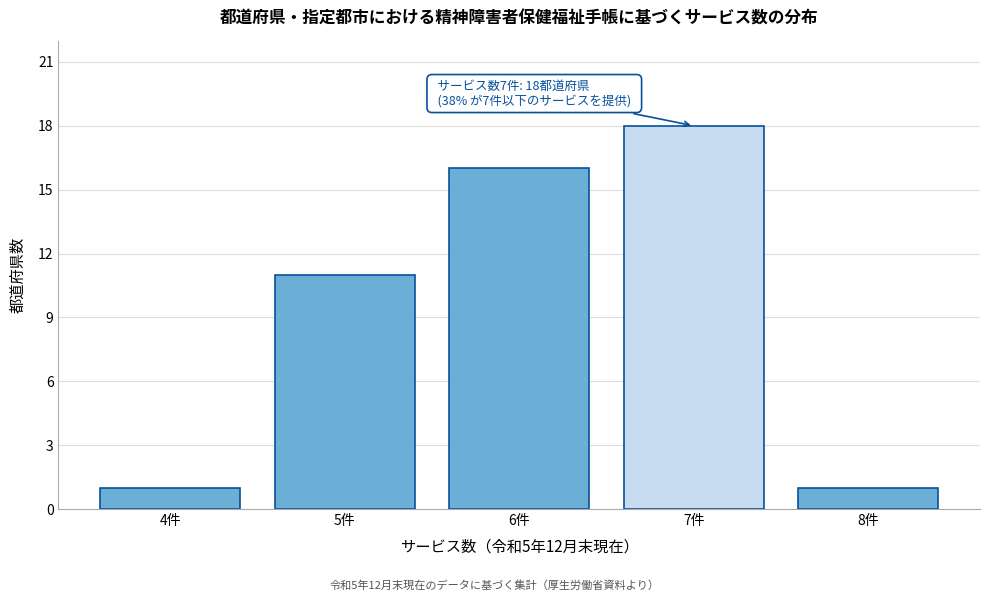

Reading left to right, extract all data points from this chart.

4件=1	5件=11	6件=16	7件=18	8件=1